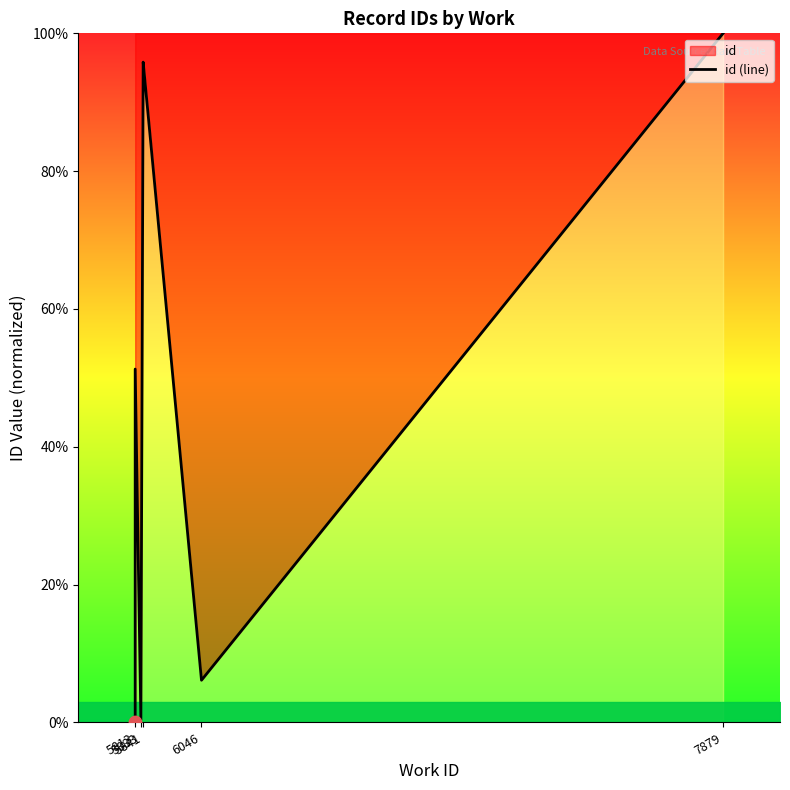

Which has a higher value, 5841 or 7879?

7879